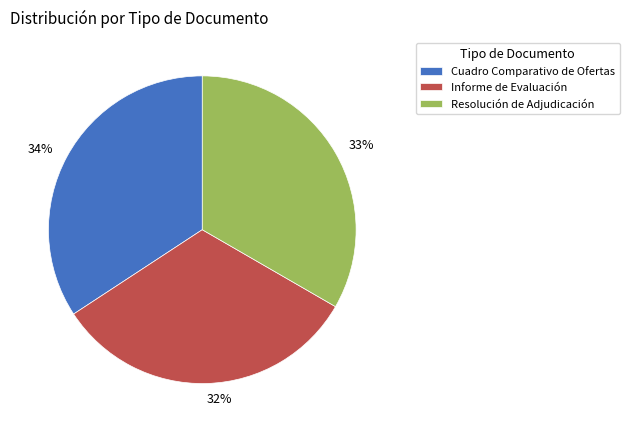

Does Informe de Evaluación account for over 50% of the chart?

No